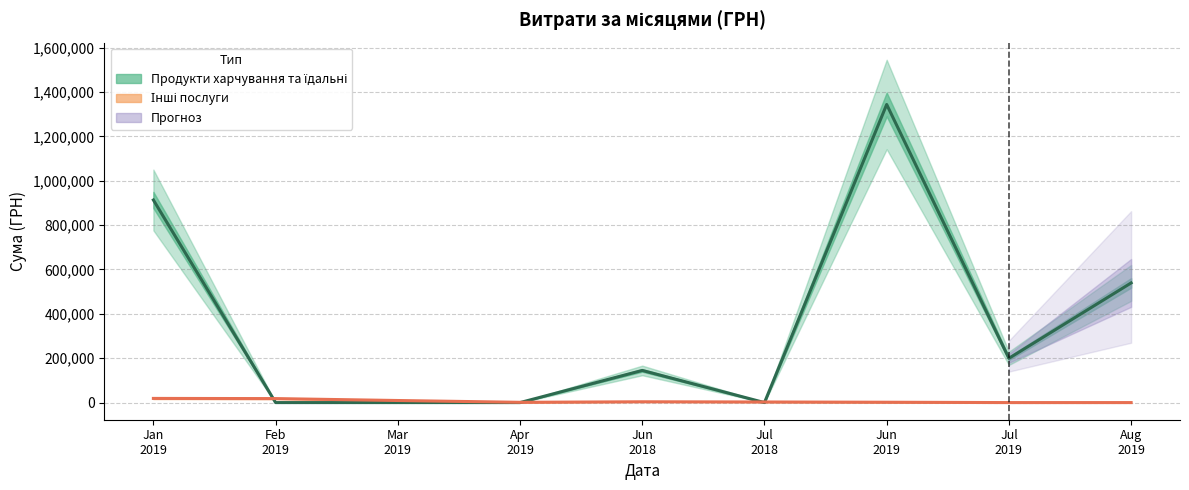

At which label does Інші послуги reach its peak?

Jan
2019